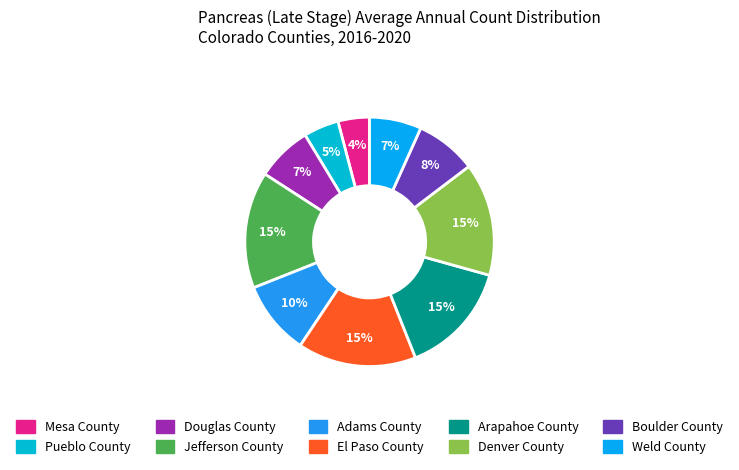

Is there a majority slice in this chart?

No